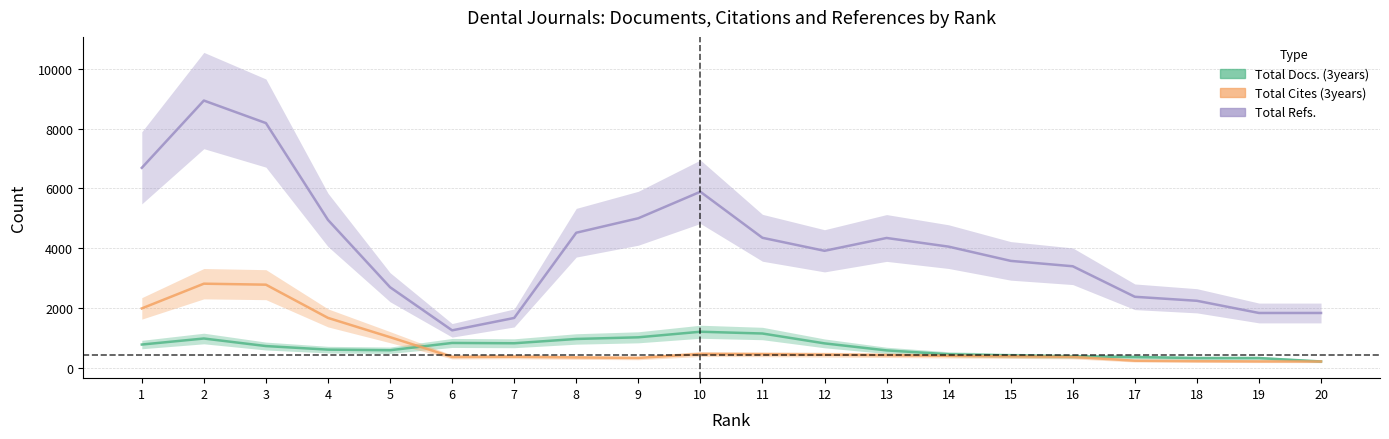

Reading left to right, extract all data points from this chart.

Total Docs. (3years): 1=783.7	2=985.7	3=733.3	4=613.7	5=593.3	6=837.0	7=826.7	8=970.3	9=1025.7	10=1211.7	11=1152.7	12=823.0	13=588.0	14=459.0	15=416.7	16=390.0	17=366.0	18=332.3	19=332.0	20=218.7
Total Cites (3years): 1=1992.0	2=2818.0	3=2785.0	4=1674.3	5=1030.0	6=369.7	7=377.3	8=353.3	9=336.7	10=467.0	11=459.7	12=445.7	13=428.0	14=408.3	15=391.0	16=371.7	17=243.7	18=229.0	19=220.3	20=217.7
Total Refs.: 1=6690.3	2=8940.0	3=8186.7	4=4949.3	5=2699.7	6=1258.7	7=1672.7	8=4521.3	9=5005.3	10=5891.0	11=4352.0	12=3917.0	13=4346.0	14=4056.3	15=3580.3	16=3400.3	17=2380.3	18=2246.3	19=1839.0	20=1839.0